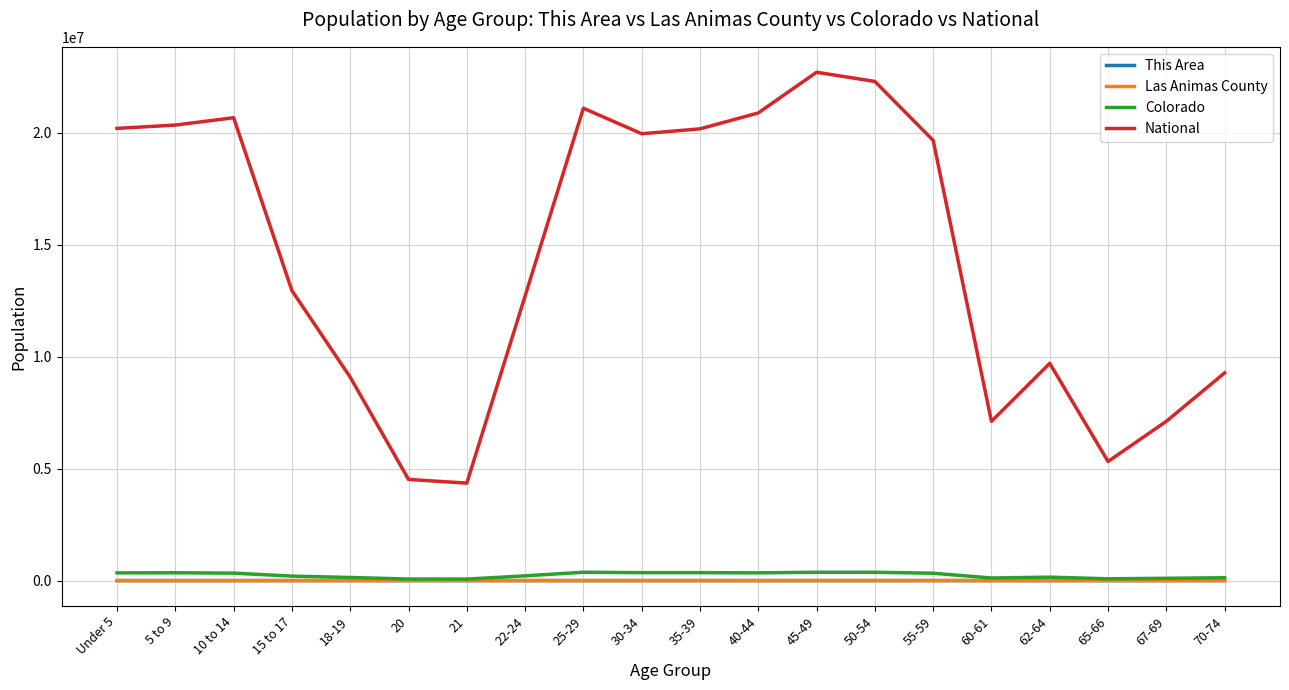

Which series has the largest total across all categories?

National